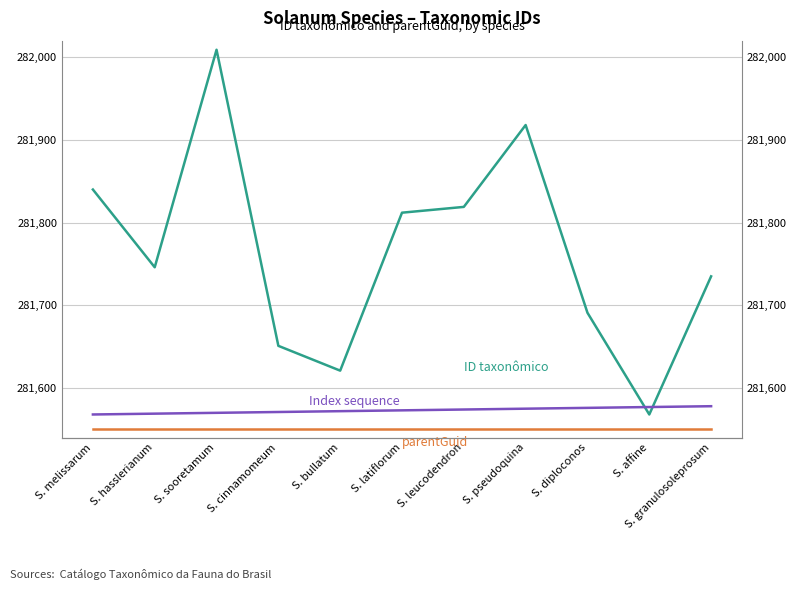

At how many categories does at least one series exceed 281729?

7